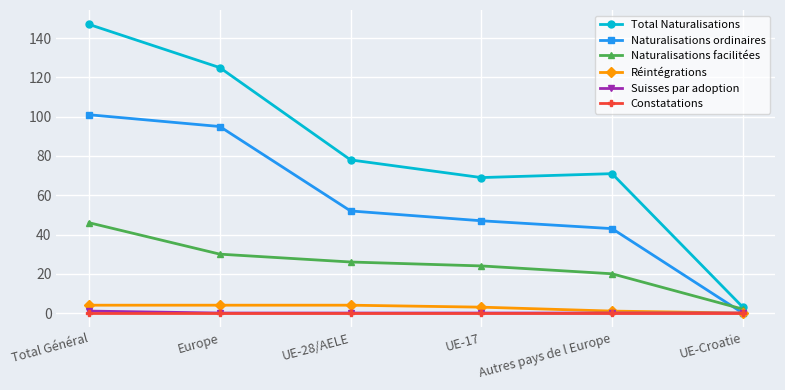

Reading left to right, what are all the values shown in this chart?

Total Naturalisations: Total Général=147	Europe=125	UE-28/AELE=78	UE-17=69	Autres pays de l Europe=71	UE-Croatie=3
Naturalisations ordinaires: Total Général=101	Europe=95	UE-28/AELE=52	UE-17=47	Autres pays de l Europe=43	UE-Croatie=0
Naturalisations facilitées: Total Général=46	Europe=30	UE-28/AELE=26	UE-17=24	Autres pays de l Europe=20	UE-Croatie=2
Réintégrations: Total Général=4	Europe=4	UE-28/AELE=4	UE-17=3	Autres pays de l Europe=1	UE-Croatie=0
Suisses par adoption: Total Général=1	Europe=0	UE-28/AELE=0	UE-17=0	Autres pays de l Europe=0	UE-Croatie=0
Constatations: Total Général=0	Europe=0	UE-28/AELE=0	UE-17=0	Autres pays de l Europe=0	UE-Croatie=0